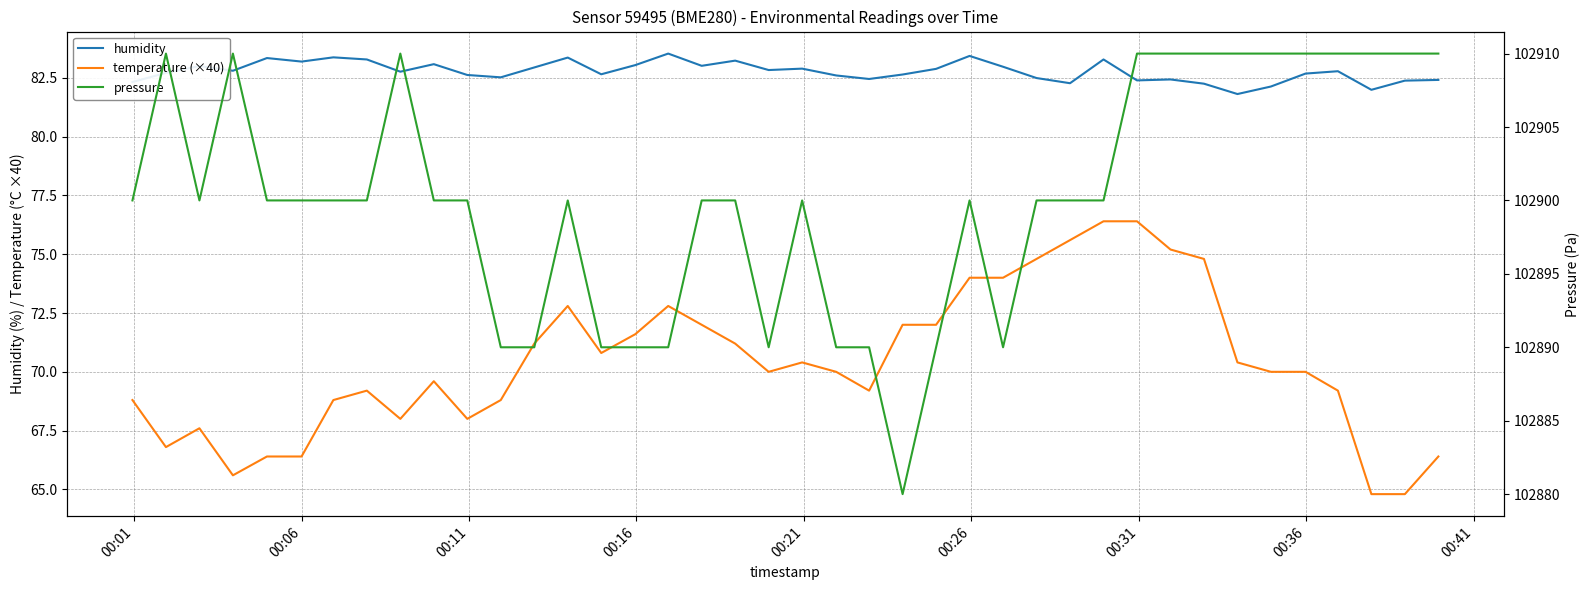

What is the sum of the humidity values at 00:16 and 00:41?

165.6